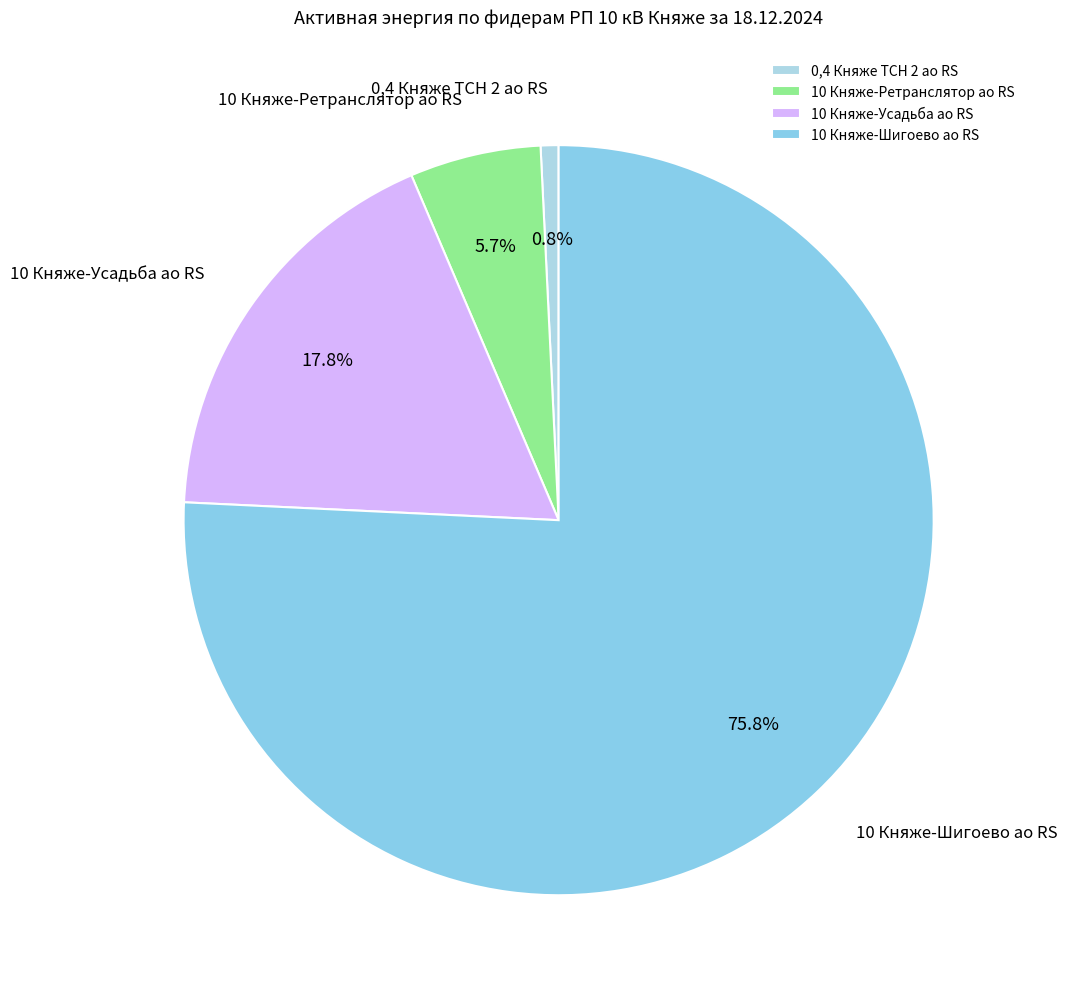

Does 10 Княже-Шигоево ао RS account for over 50% of the chart?

Yes